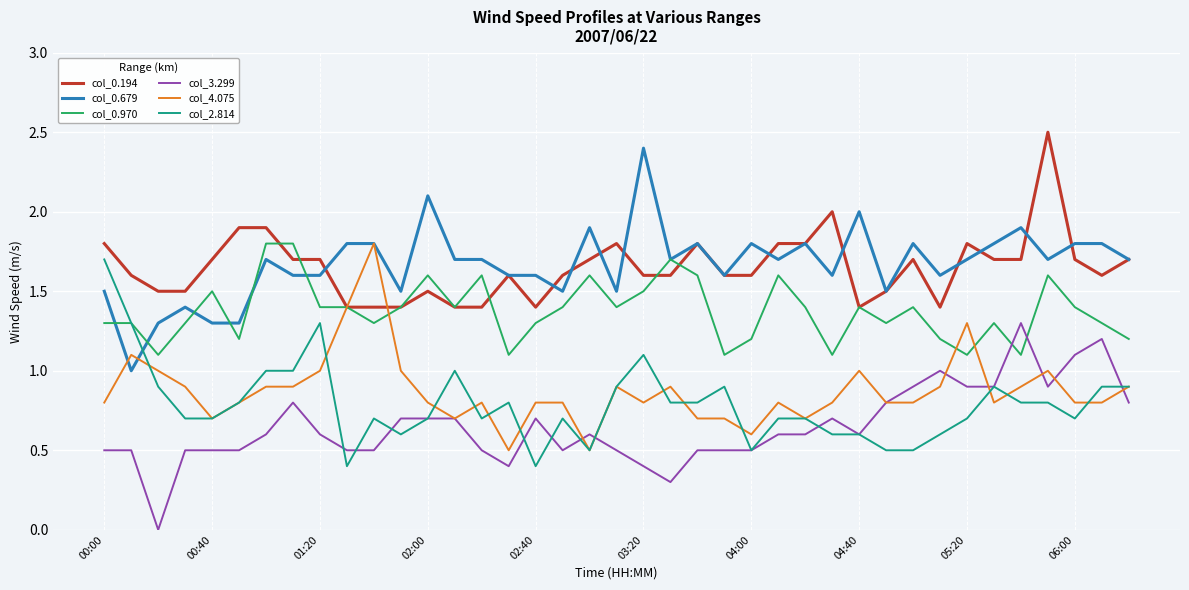

What is the lowest value of the col_4.075 series?

0.5